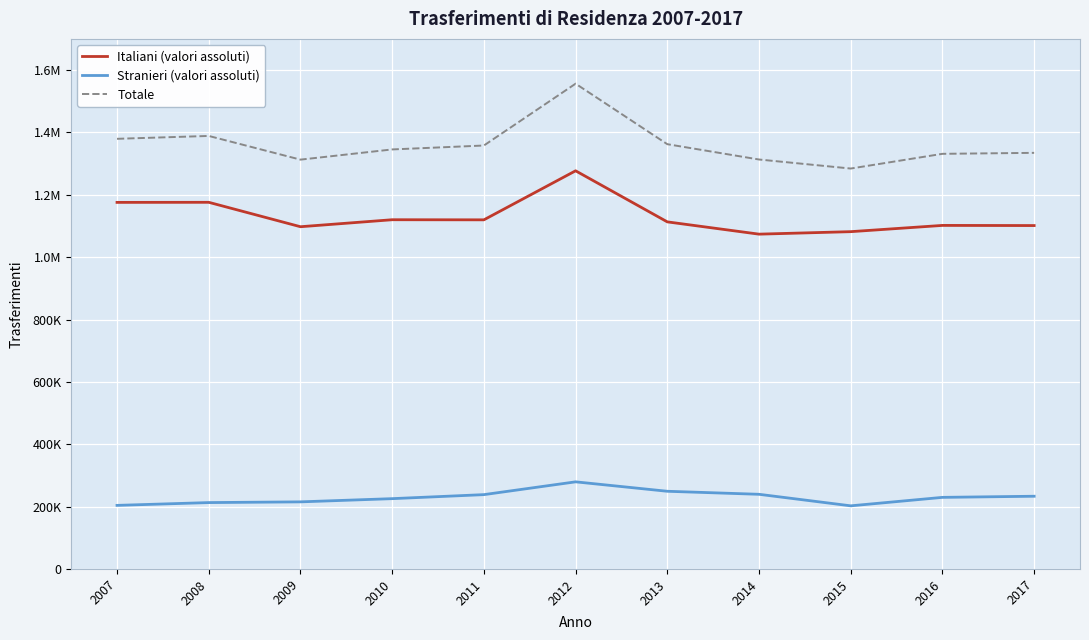

Where is the first local maximum for Totale?

2008